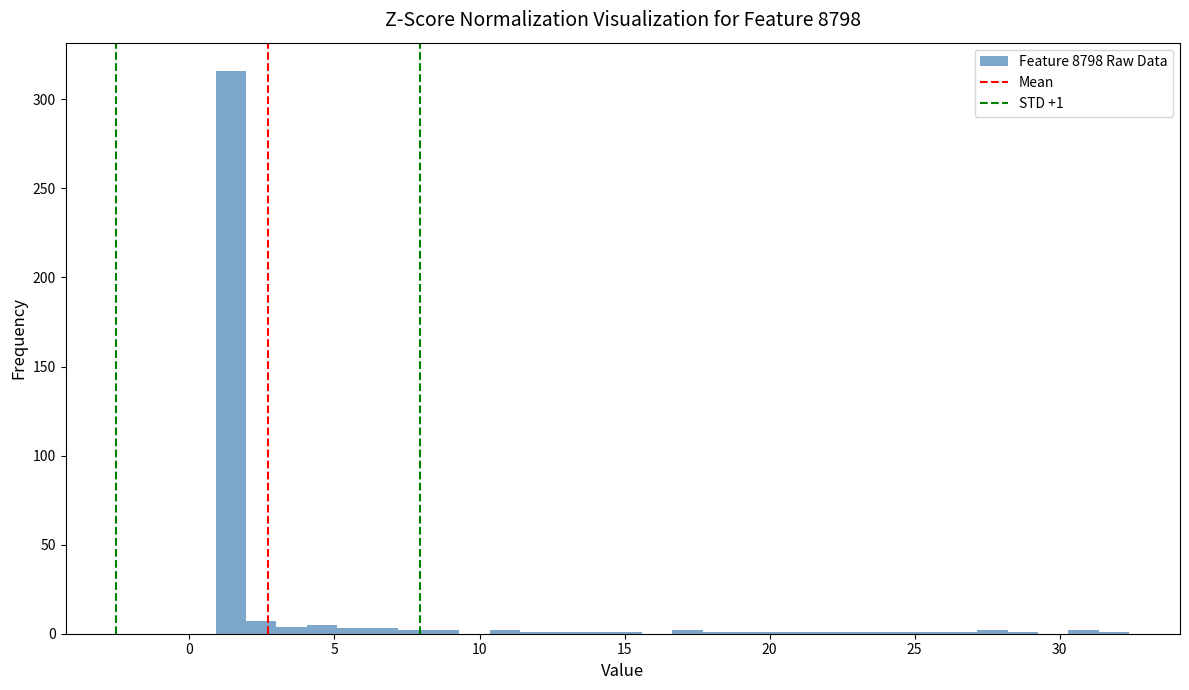

Read against the x-axis, roughly where is the centre of the tallest bar?

1.5